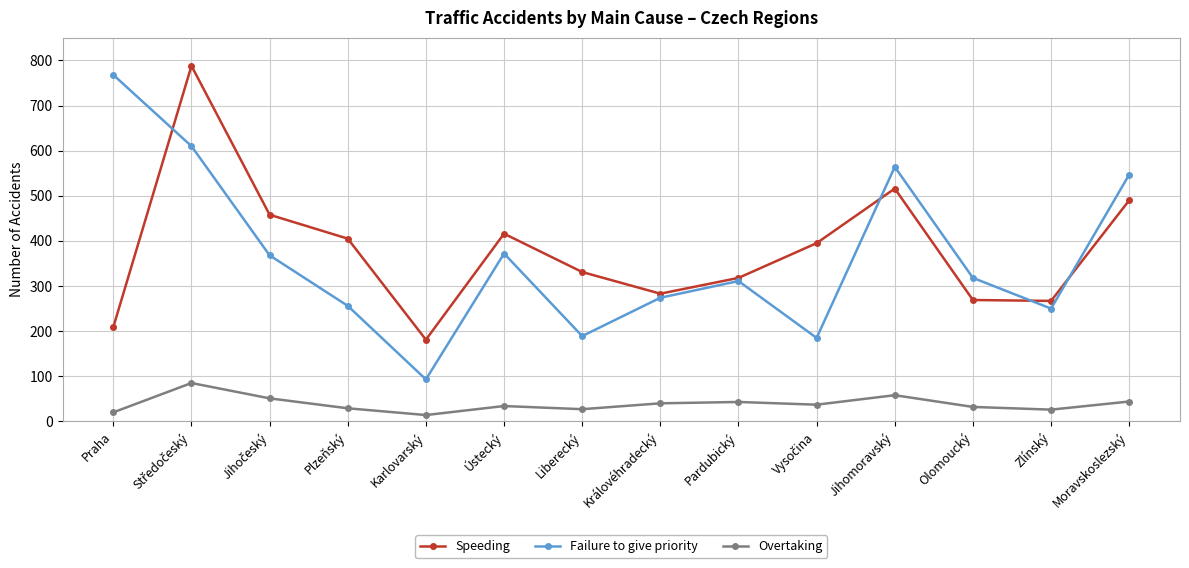

What is the maximum value shown in the chart?

788